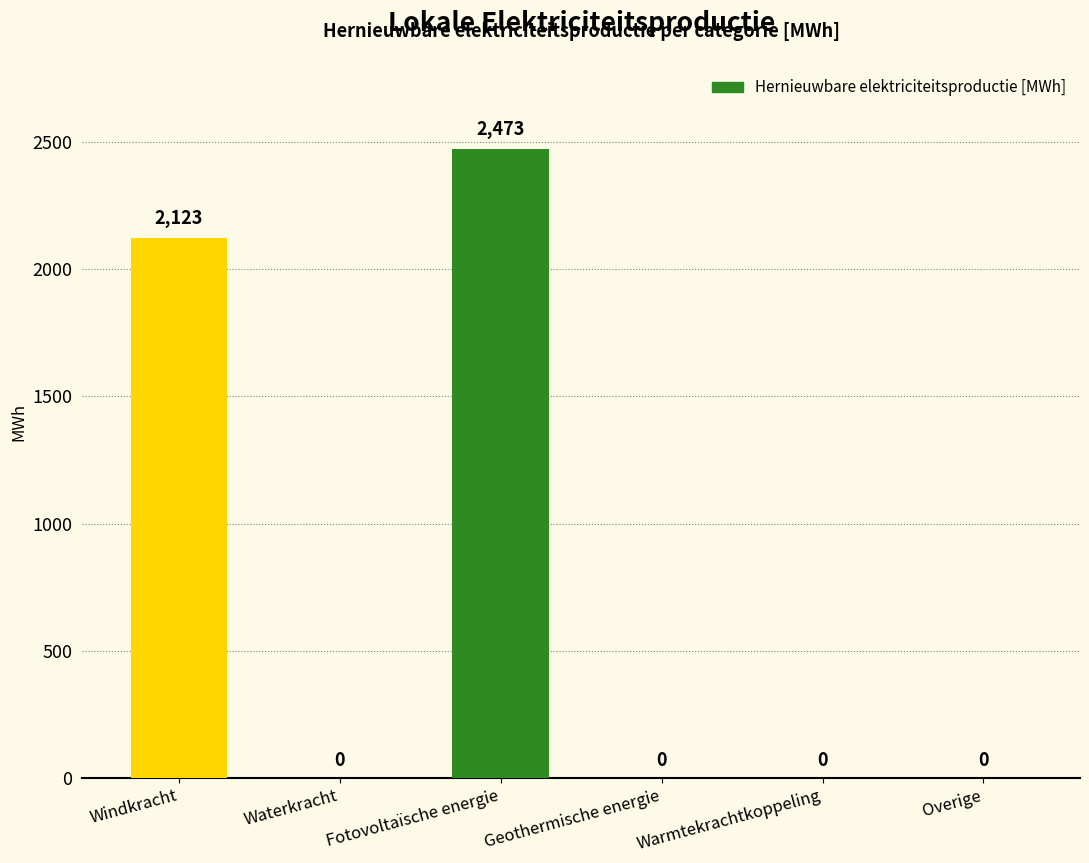

The chart shows a value of 3506.0 at Windkracht. True or false?

False